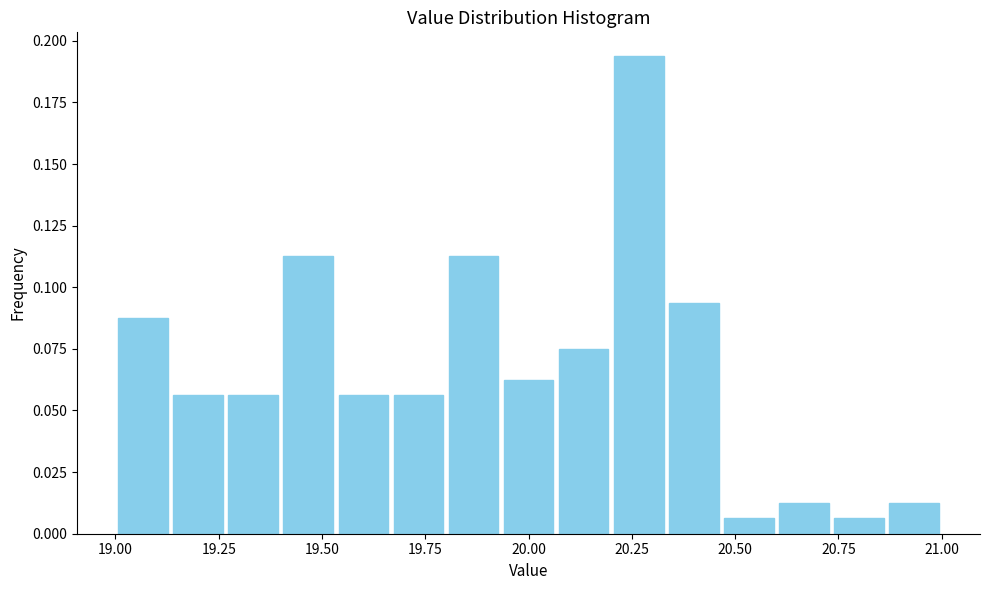

Around what value on the x-axis is the tallest bar? Give the approximate position of its centre, as read against the axis.

20.25